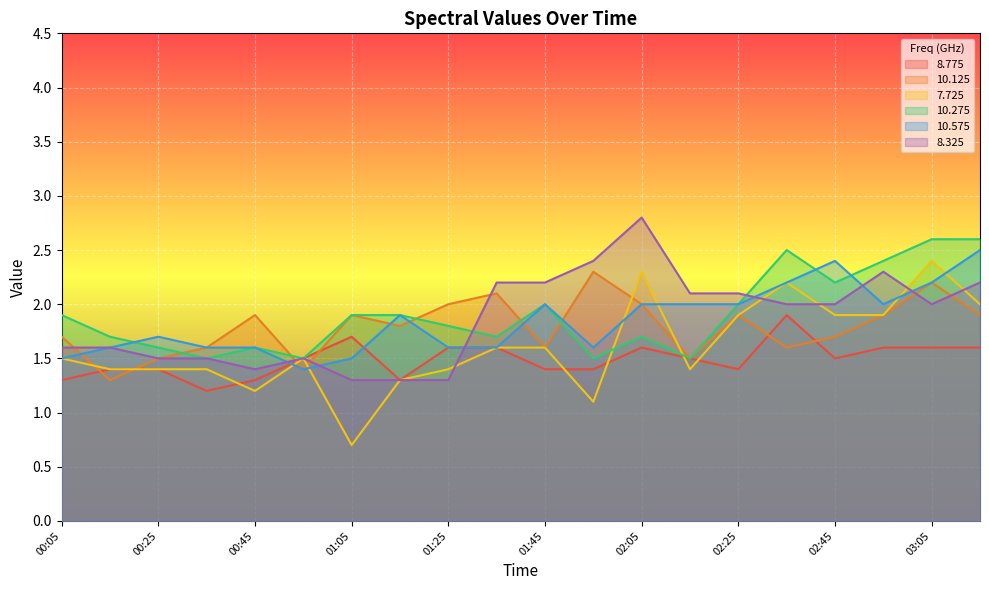

What is the value of the   7.725 point at the 16th from the left?

2.2